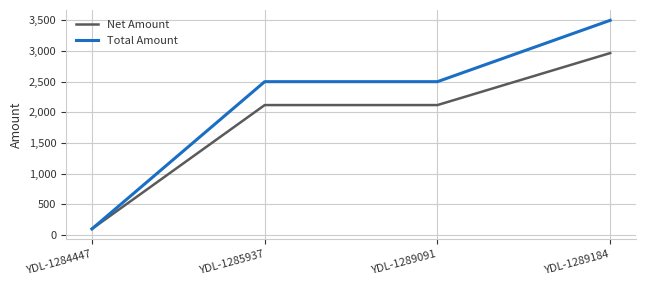

List the series in order of their overall mean, highest first.

Total Amount, Net Amount